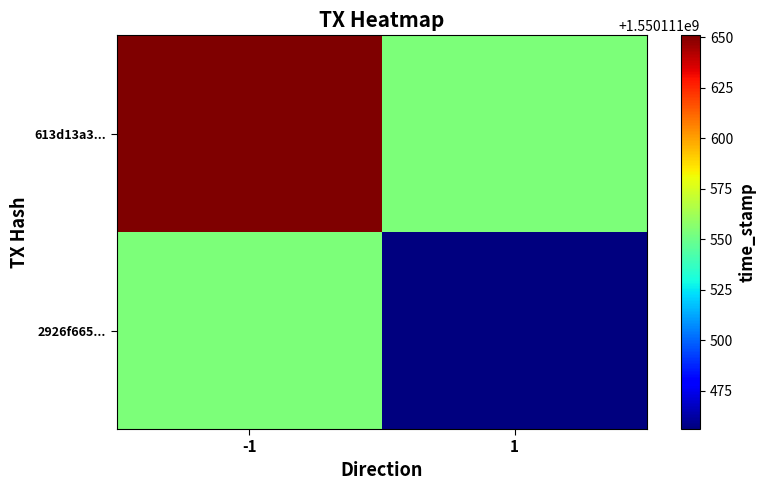

At 1, list the series in order from smallest to largest.

2926f6650e4408663902214c59d68d78299c2ab, 613d13a39756b34cf3f516e847b37888296d481